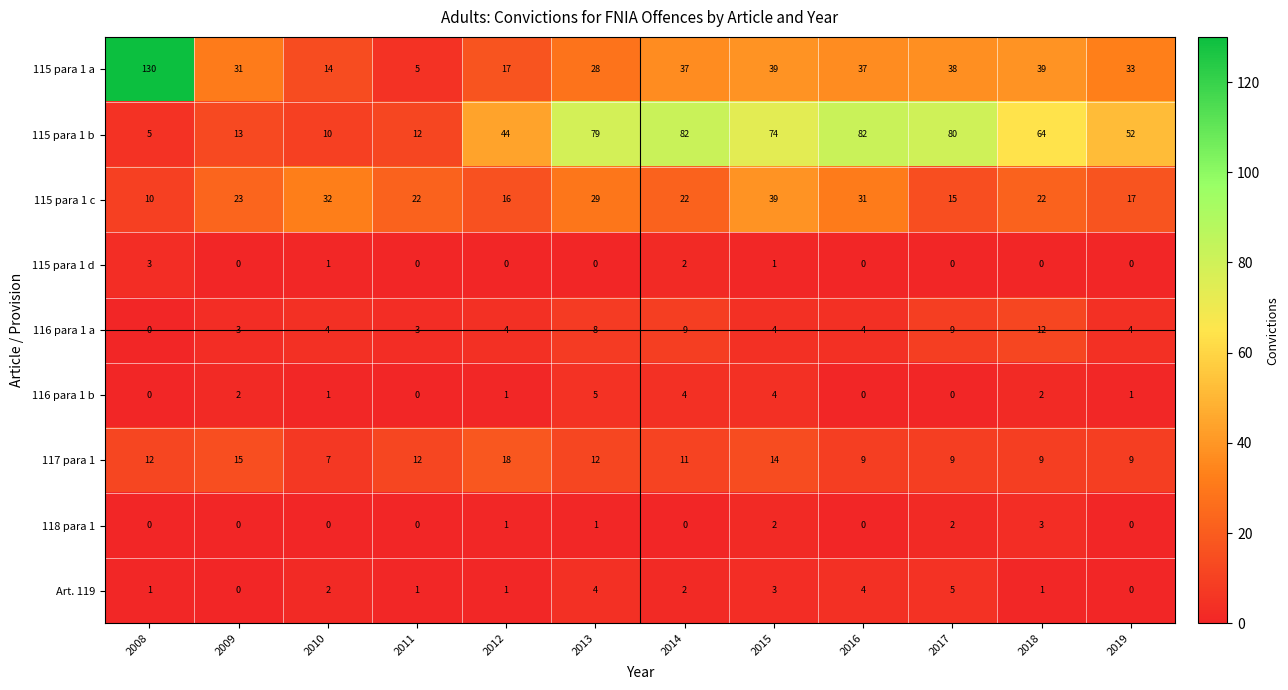

Rank the series at 2018 from lowest to highest value.

115 para 1 d, Art. 119, 116 para 1 b, 118 para 1, 117 para 1, 116 para 1 a, 115 para 1 c, 115 para 1 a, 115 para 1 b